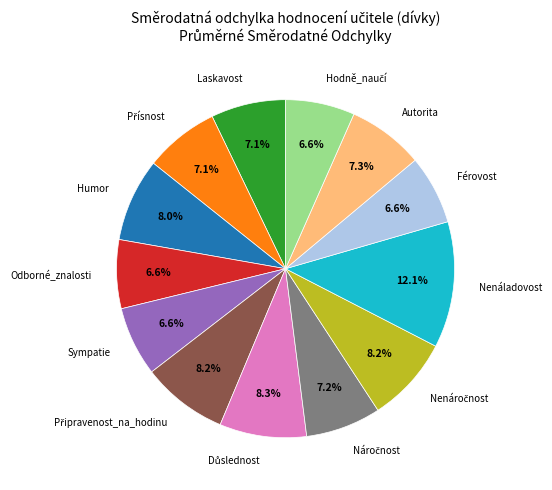

To the nearest percent, what portion does Sympatie represent?

7%